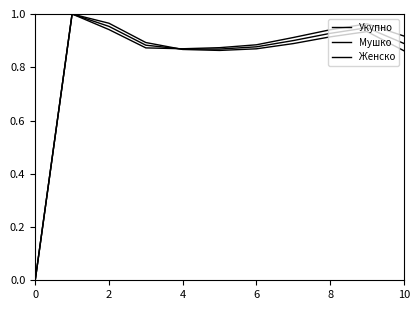

What is the difference between the maximum and minimum values in the Укупно series?

1.0